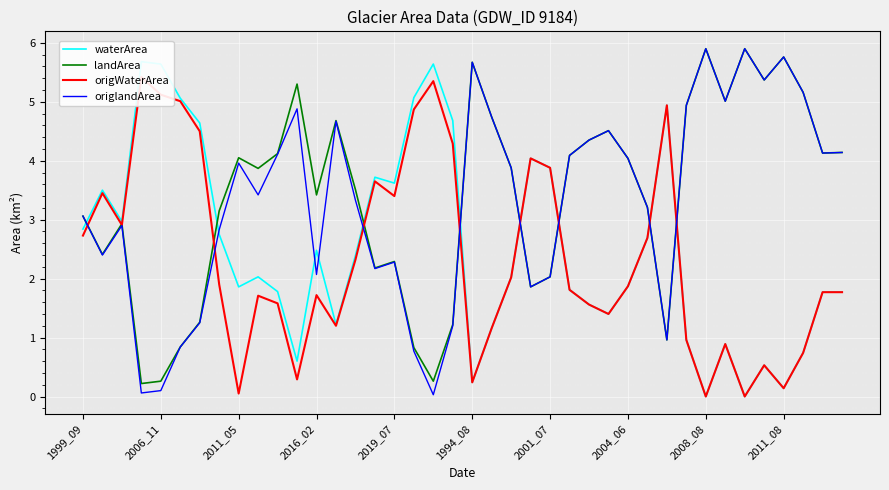

How many positive values does the origWaterArea series have?

38